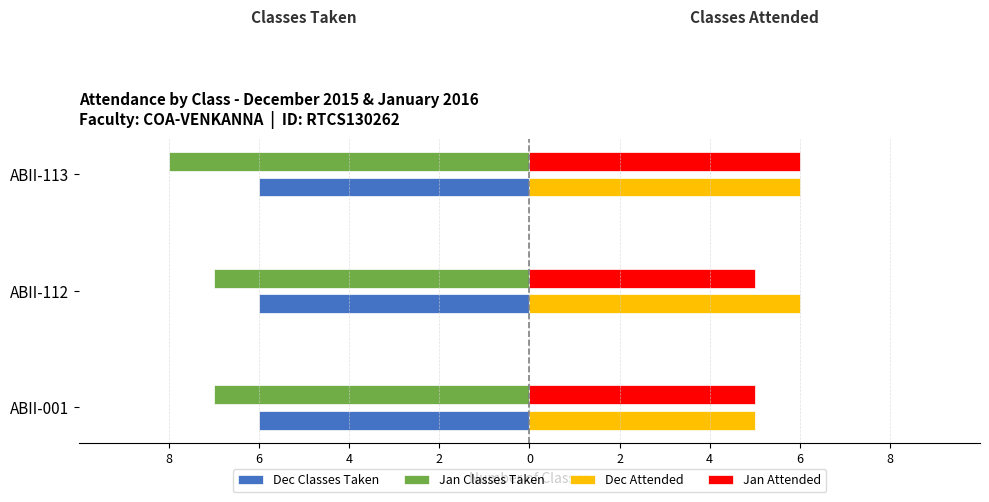

What are all the series names shown in the legend?

Dec Classes Taken, Jan Classes Taken, Dec Attended, Jan Attended